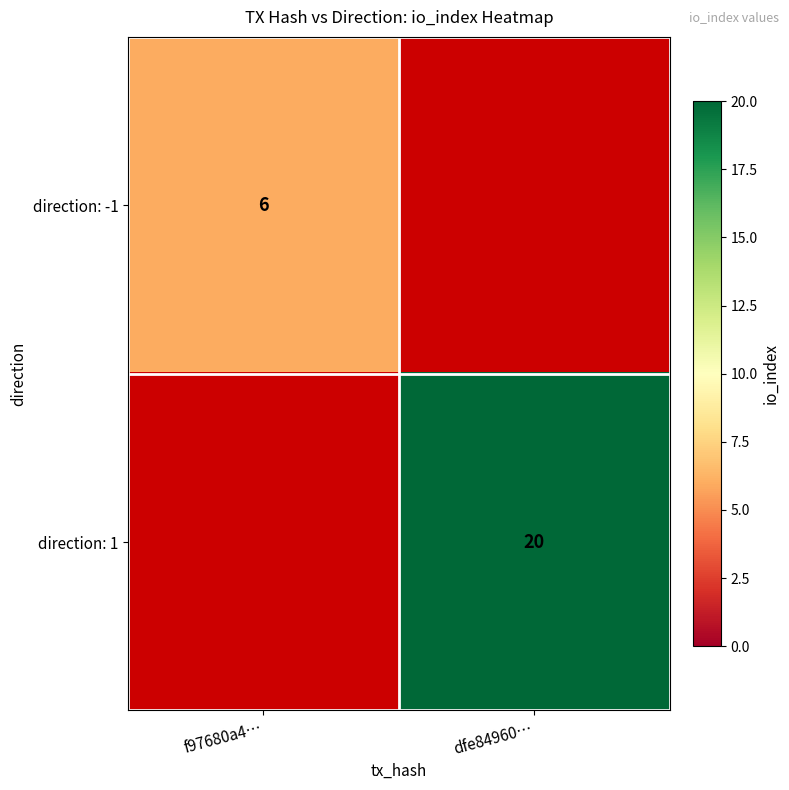

The value of direction: -1 at f97680a4… is 4. True or false?

False